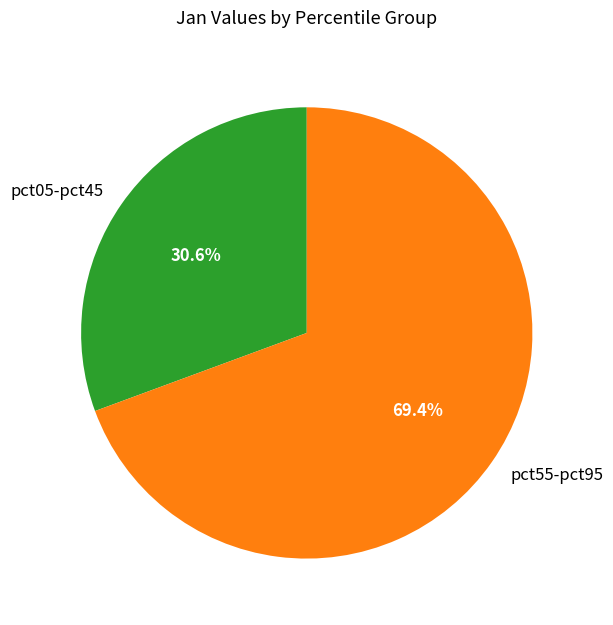

To the nearest percent, what is the difference between the largest and smallest slice percentages?

39%